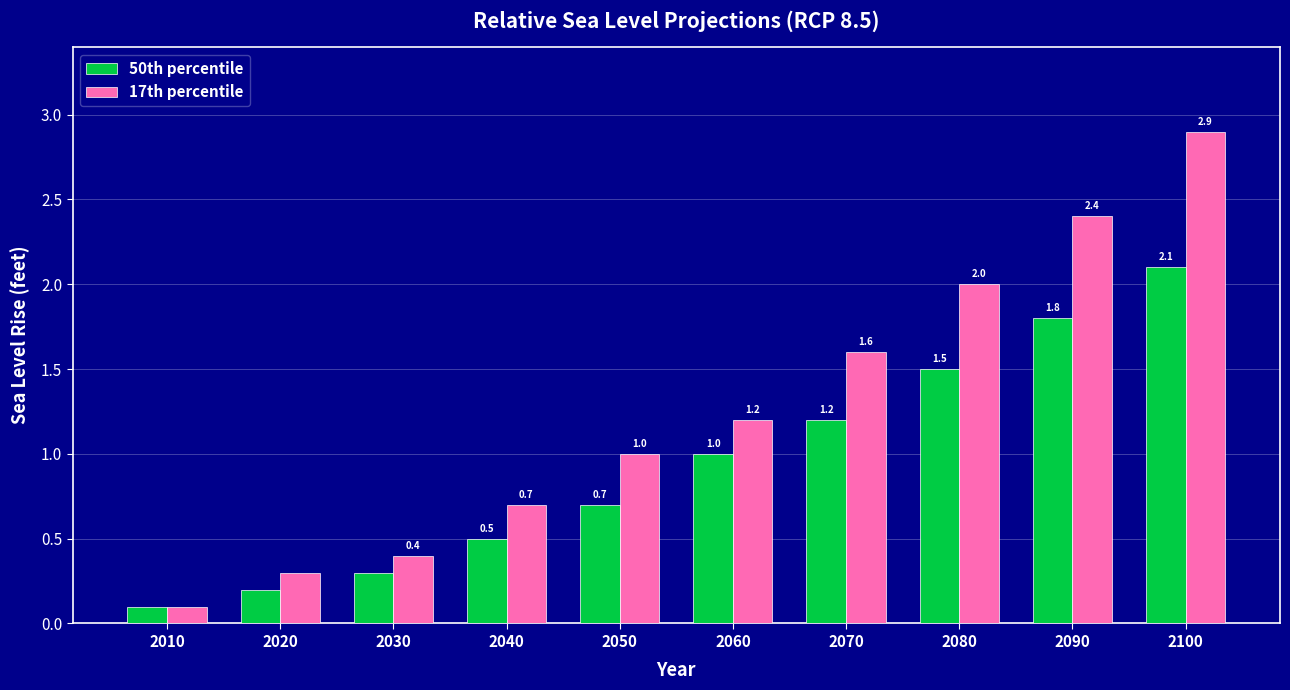

What is the value of the 17th percentile bar at the 4th from the left?

0.7